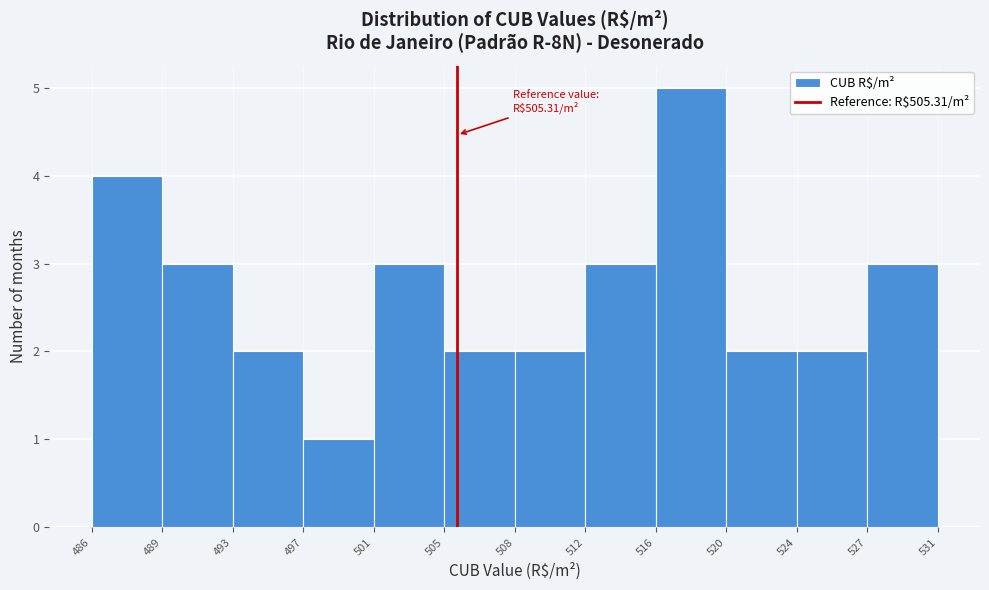

Which range on the x-axis has the tallest bar?

516 to 520